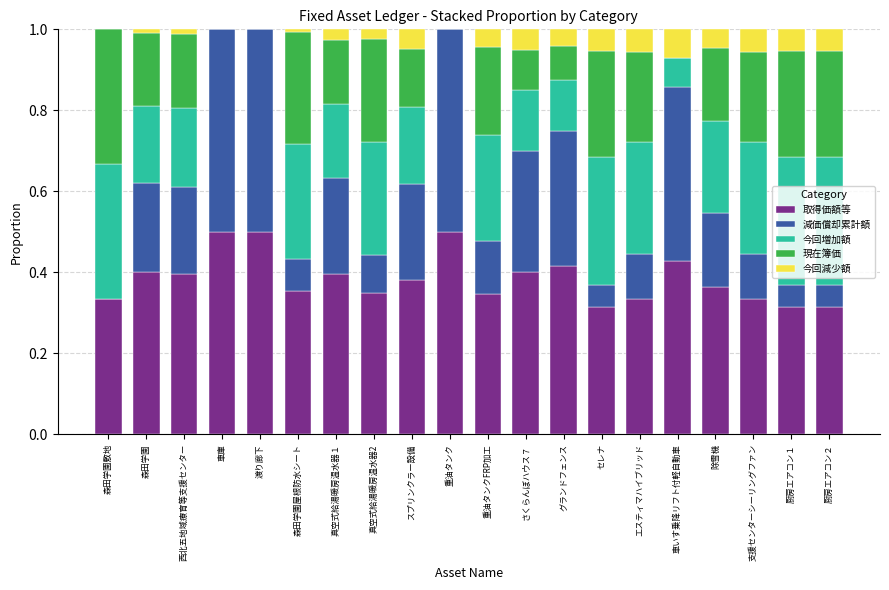

The 取得価額等 series shows 0.6 at エスティマハイブリッド. True or false?

False